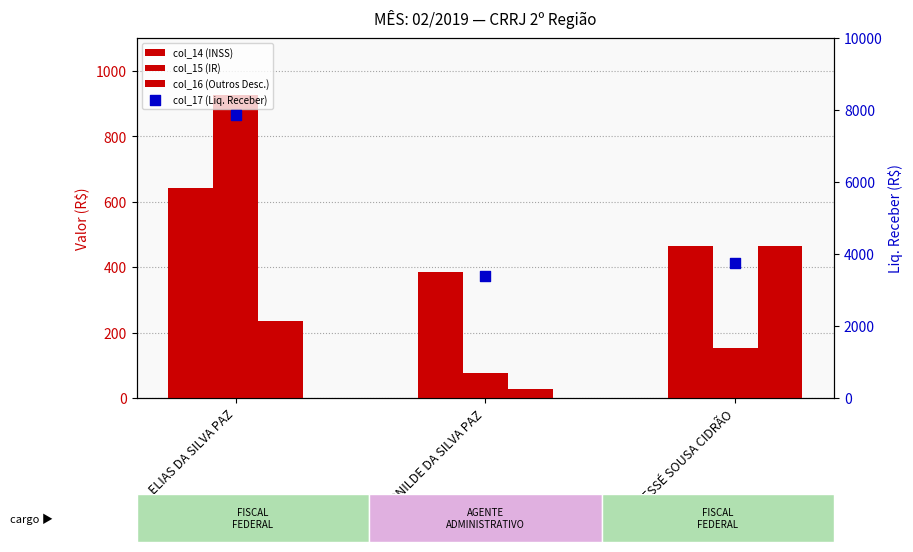

At how many categories does at least one series exceed 4321?

1